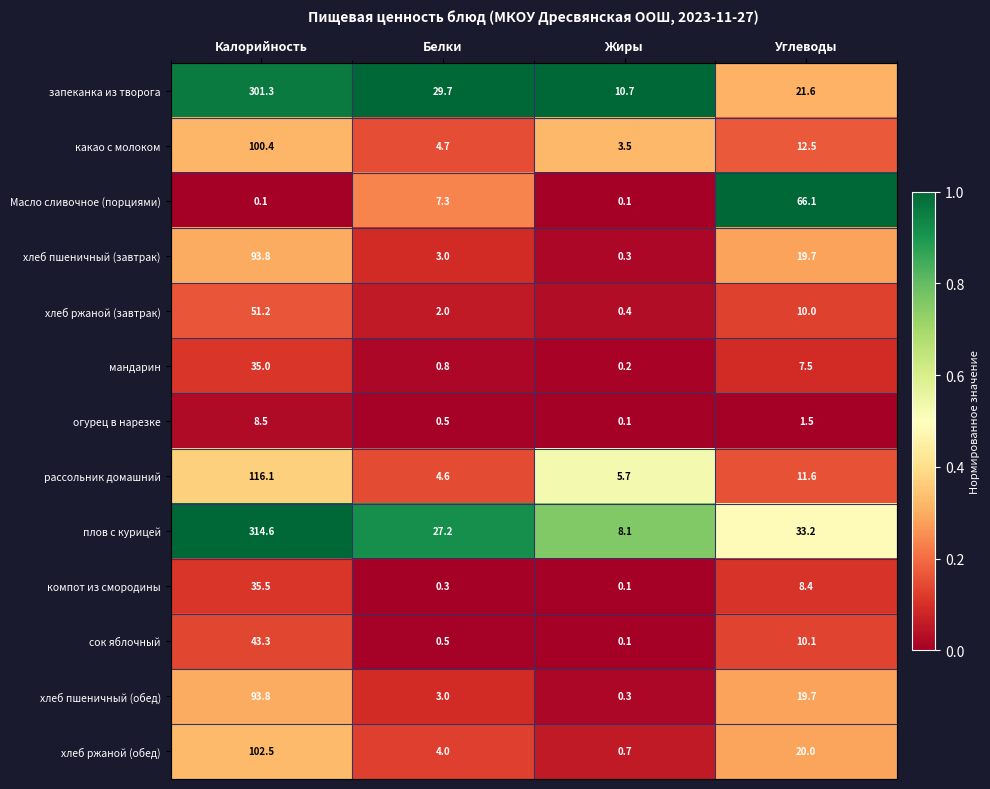

Is it true that сок яблочный equals 70.7 at Калорийность?

False